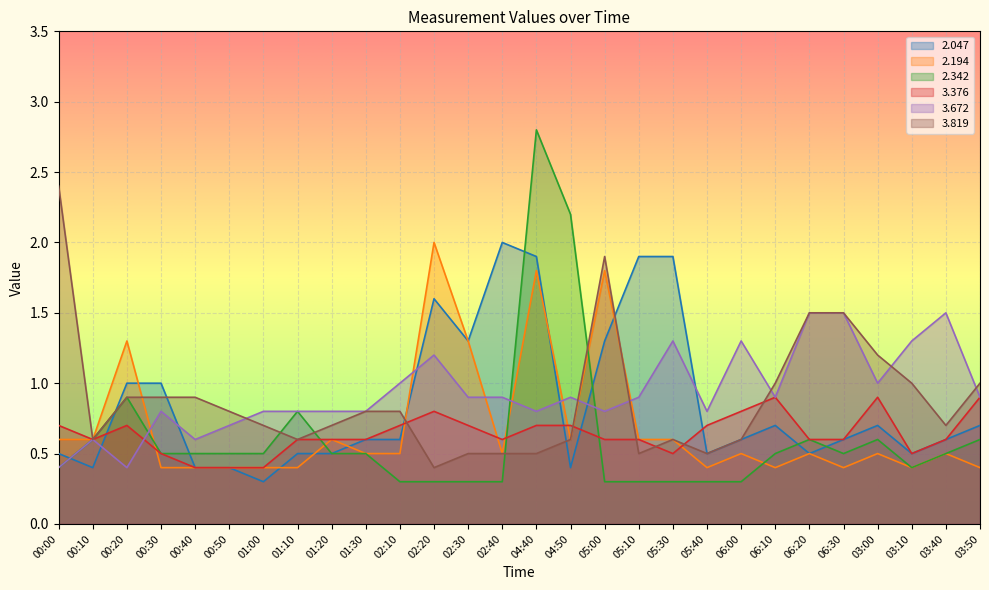

What is the label of the 5th point from the right?

06:30